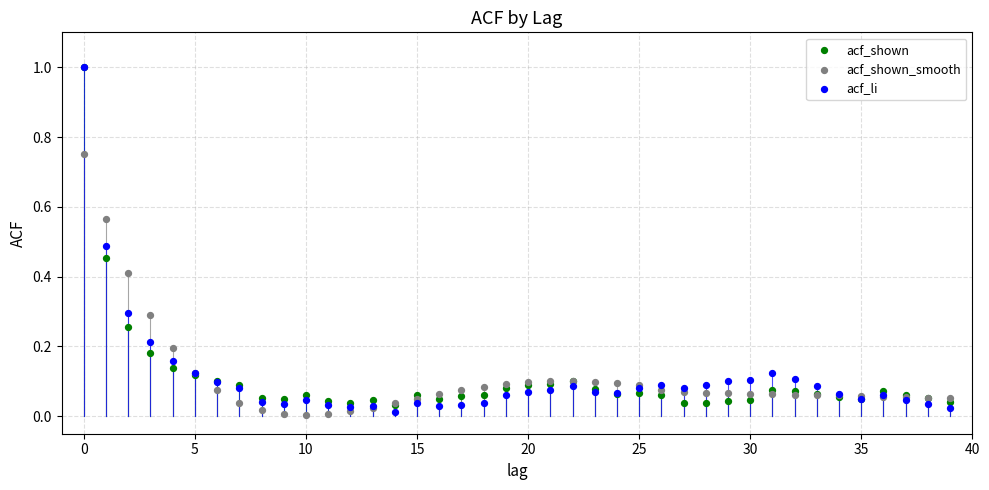

What are all the series names shown in the legend?

acf_shown, acf_shown_smooth, acf_li